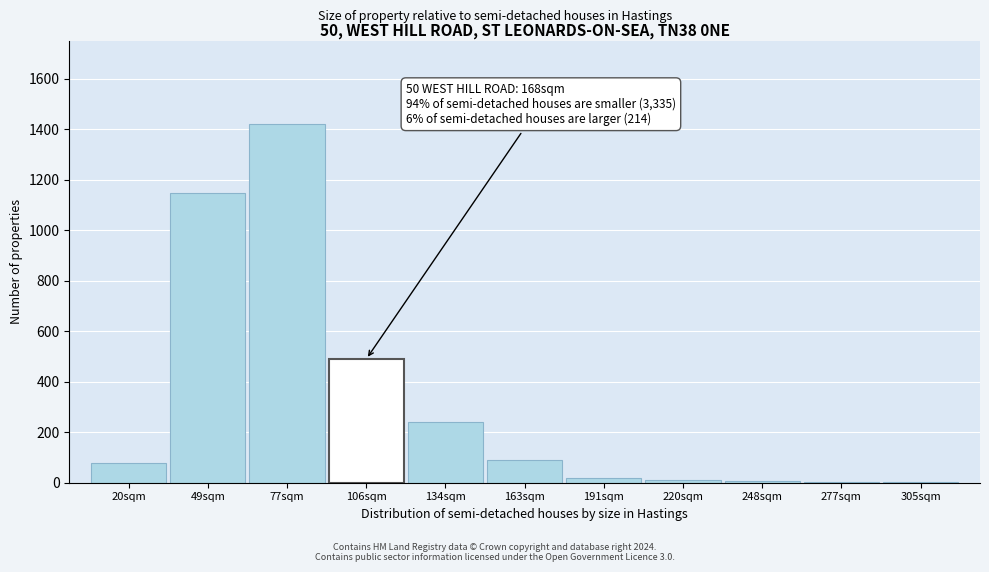

Which has a higher value, 134sqm or 163sqm?

134sqm